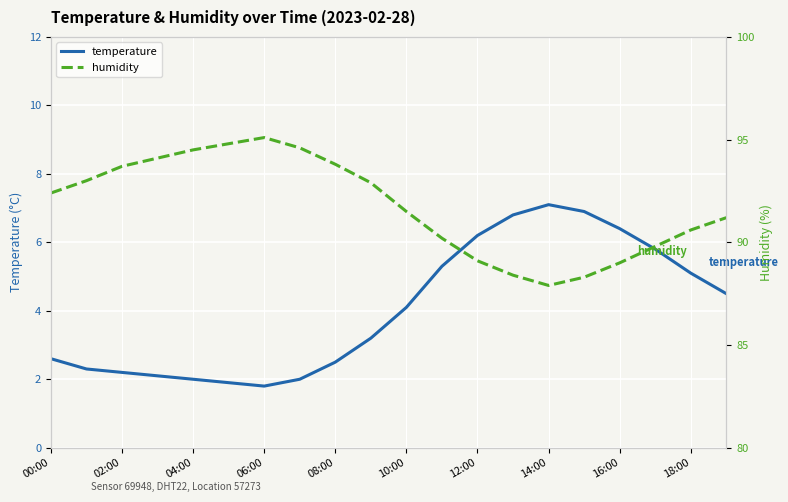

True or false: humidity has a value of 129.5 at 17.

False